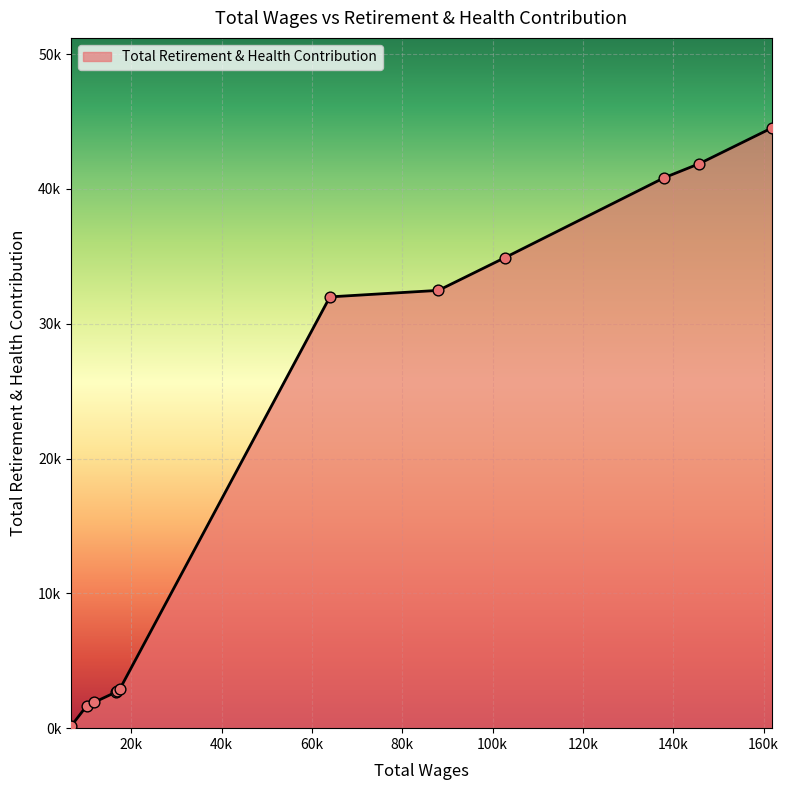

Does the chart have visible grid lines?

Yes